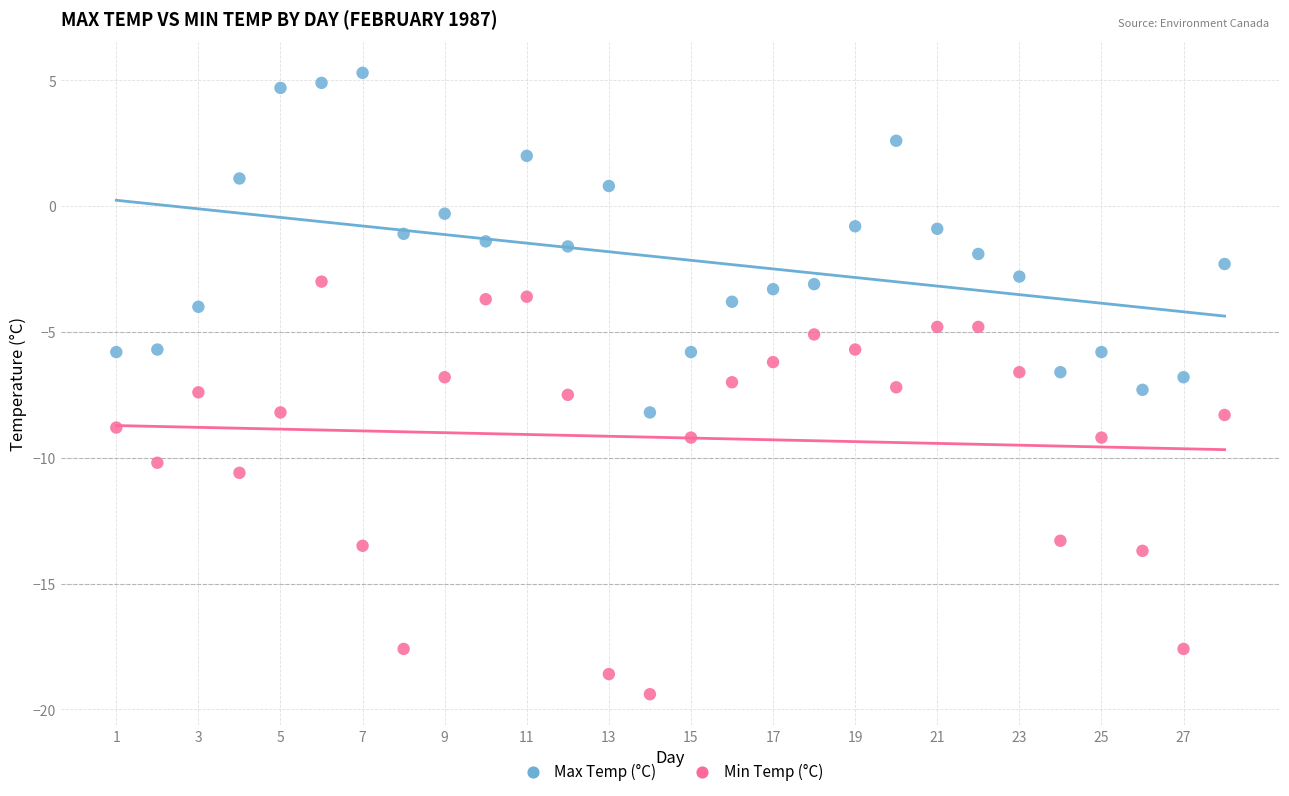

Which series contains the highest Y value?

Max Temp (°C)